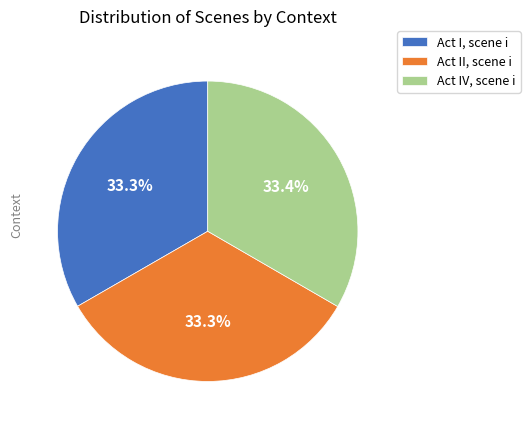

True or false: Act II, scene i accounts for 46% of the total.

False